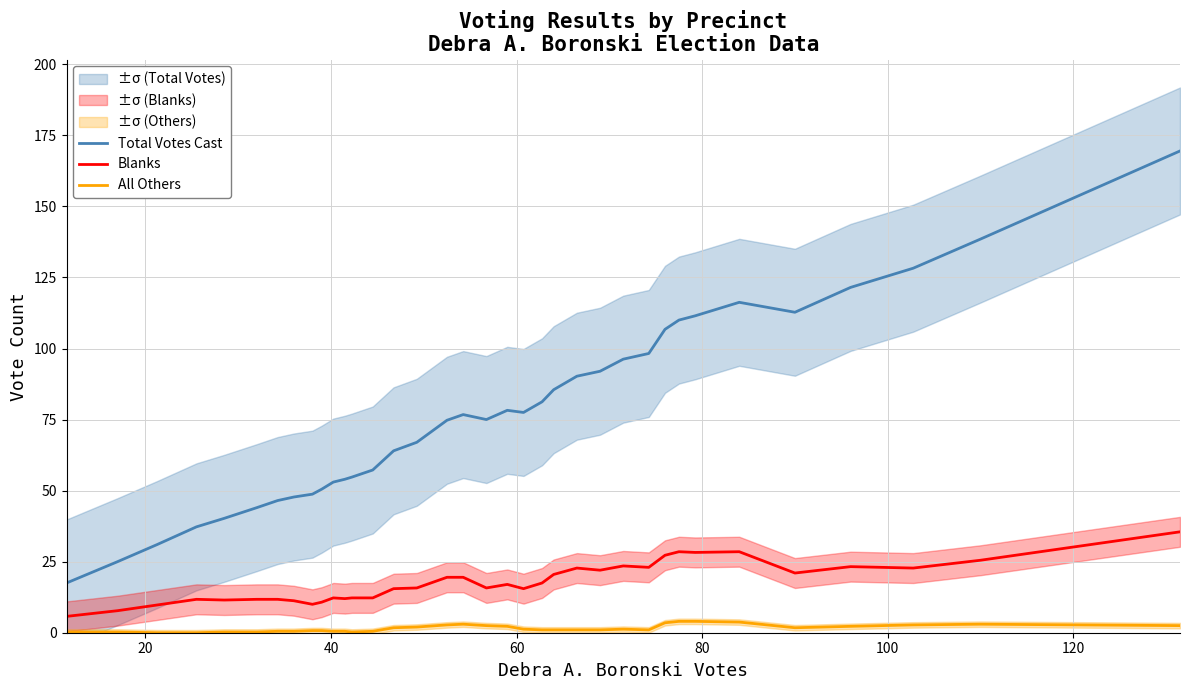

Which series has the largest range (max minus min)?

Total Votes Cast